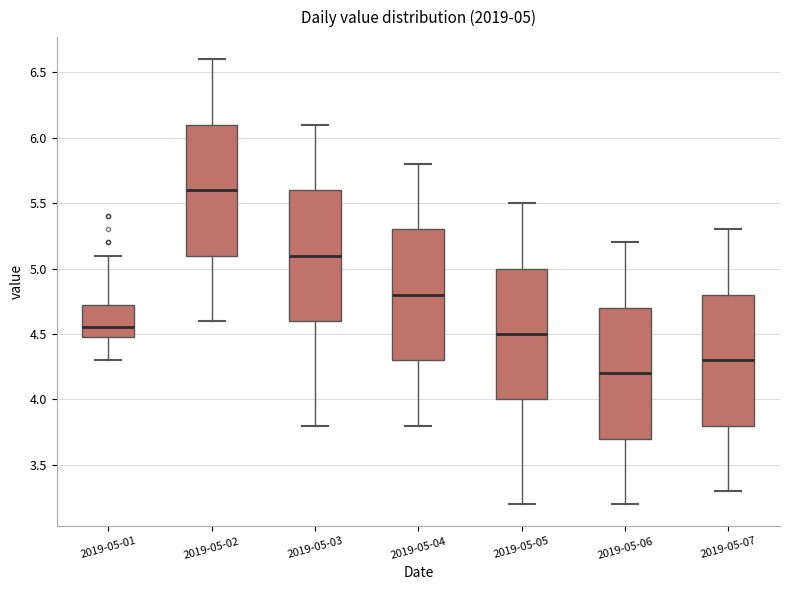

Which box has the highest median line?

2019-05-02